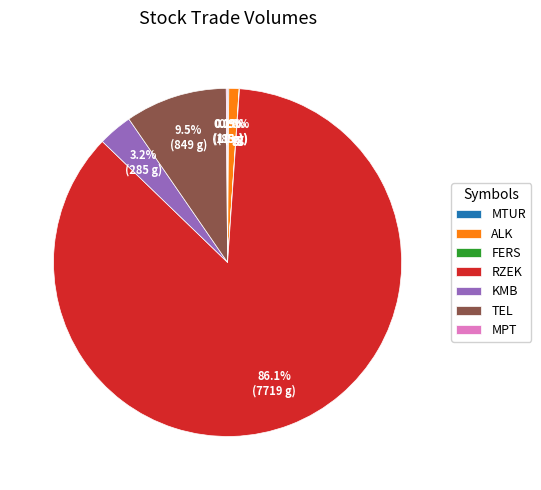

Which has a higher value, TEL or ALK?

TEL